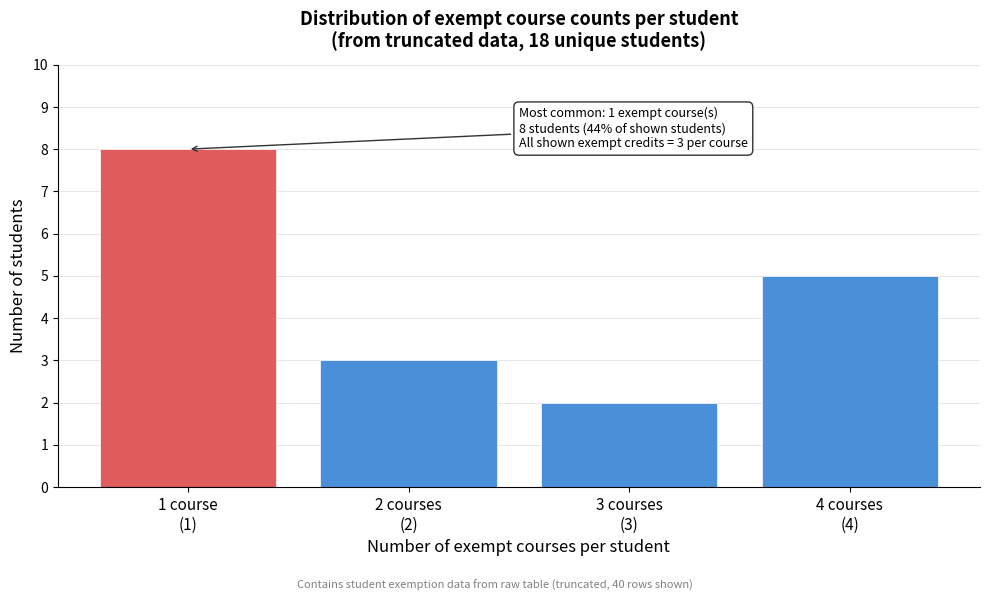

Reading left to right, transcribe all the data shown in this chart.

8	3	2	5